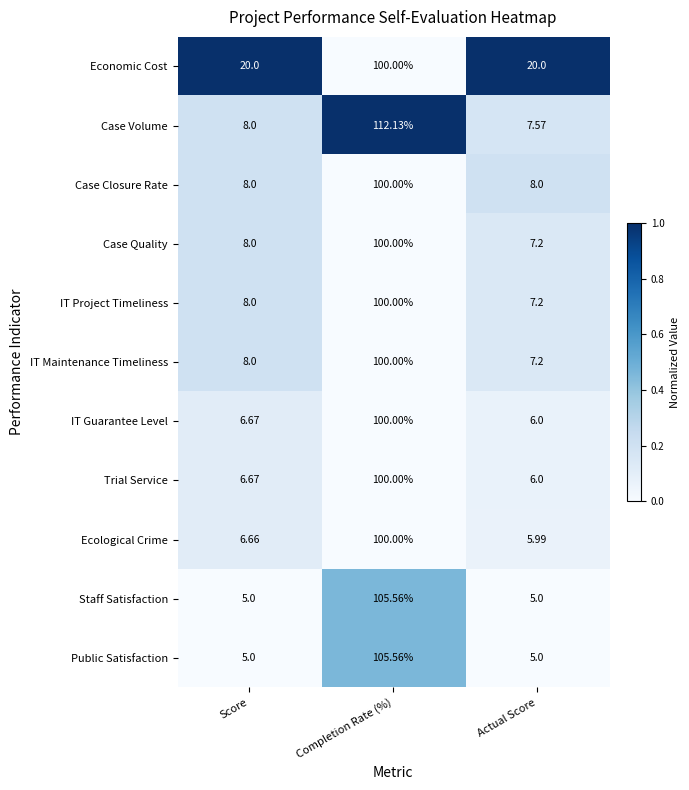

Where is IT Guarantee Level nearest to the value 53?

Score